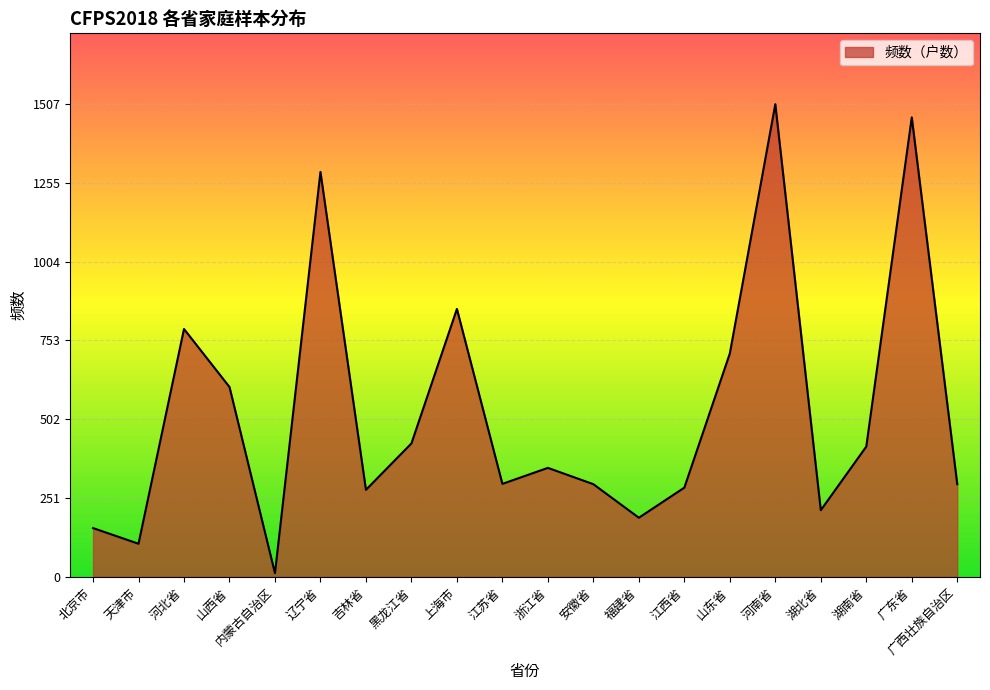

What is the approximate value at 河南省?

1507